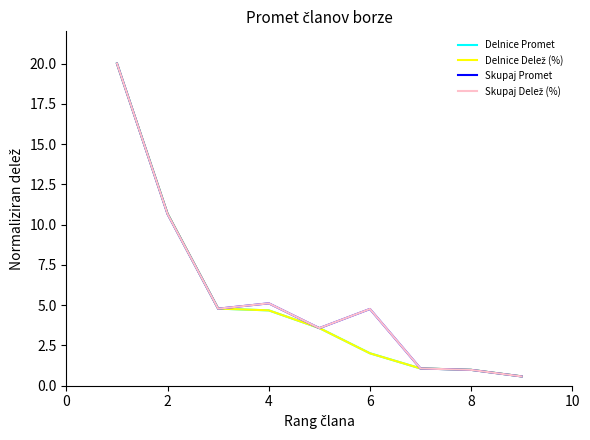

At how many categories does at least one series exceed 5?

3